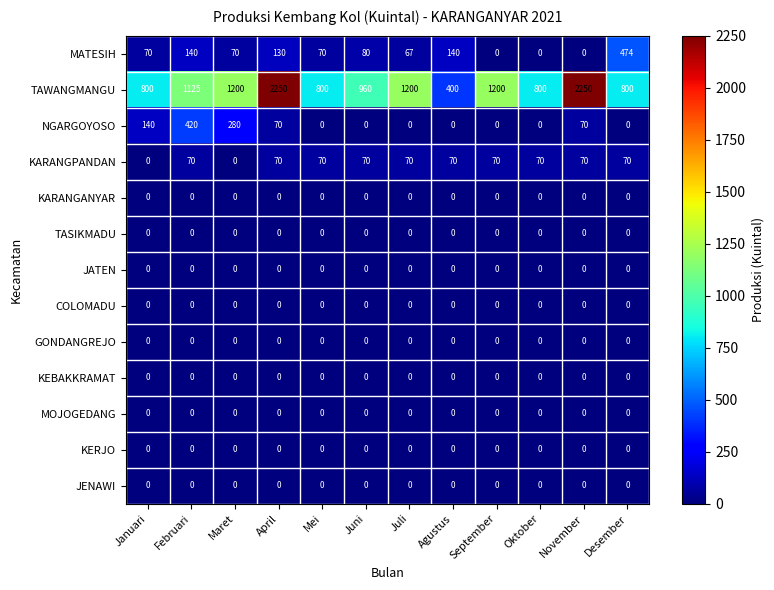

What is the spread (max minus min) of values at Februari?

1125